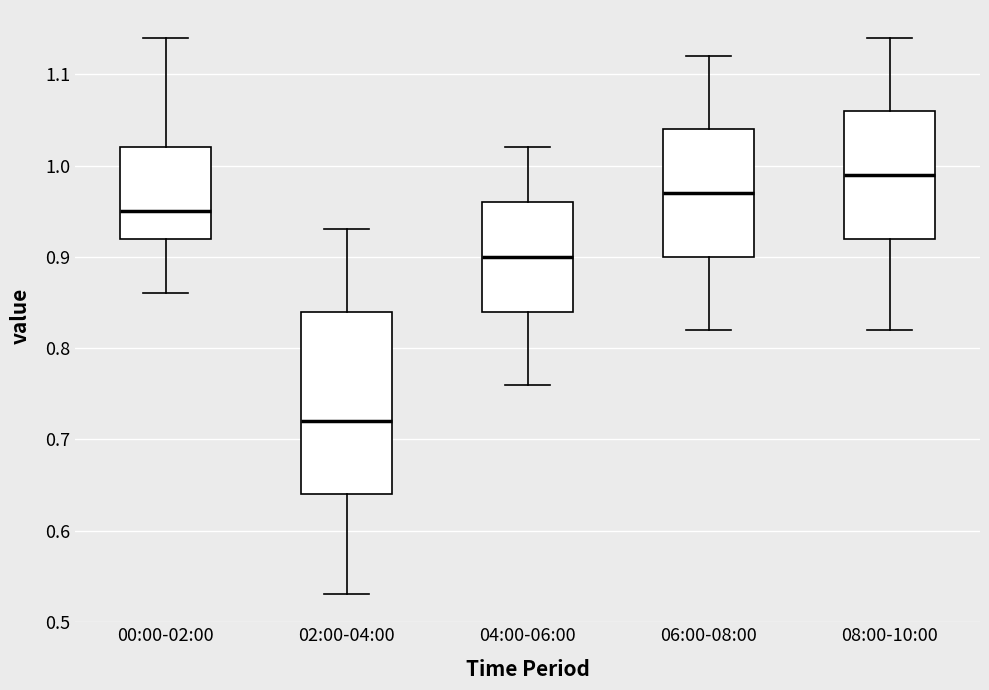

Reading left to right, transcribe this box plot: for each box, give where its median line is, the range the box spans, and where its two whiskers end, as read against the y-axis. The values are not printed on the chart, so give them approximately, as read against the axis.

00:00-02:00: median 0.95, box 0.92 to 1.02, whiskers 0.86 to 1.14
02:00-04:00: median 0.72, box 0.64 to 0.84, whiskers 0.53 to 0.93
04:00-06:00: median 0.90, box 0.84 to 0.96, whiskers 0.76 to 1.02
06:00-08:00: median 0.97, box 0.90 to 1.04, whiskers 0.82 to 1.12
08:00-10:00: median 0.99, box 0.92 to 1.06, whiskers 0.82 to 1.14